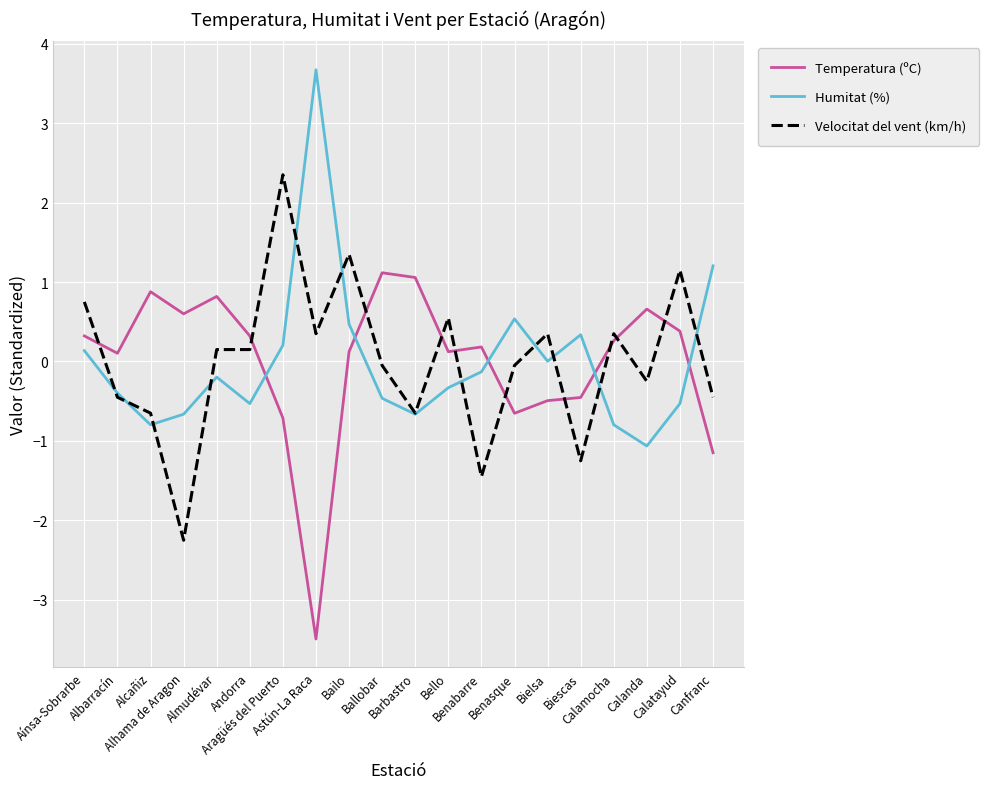

What are all the series names shown in the legend?

Temperatura (ºC), Humitat (%), Velocitat del vent (km/h)